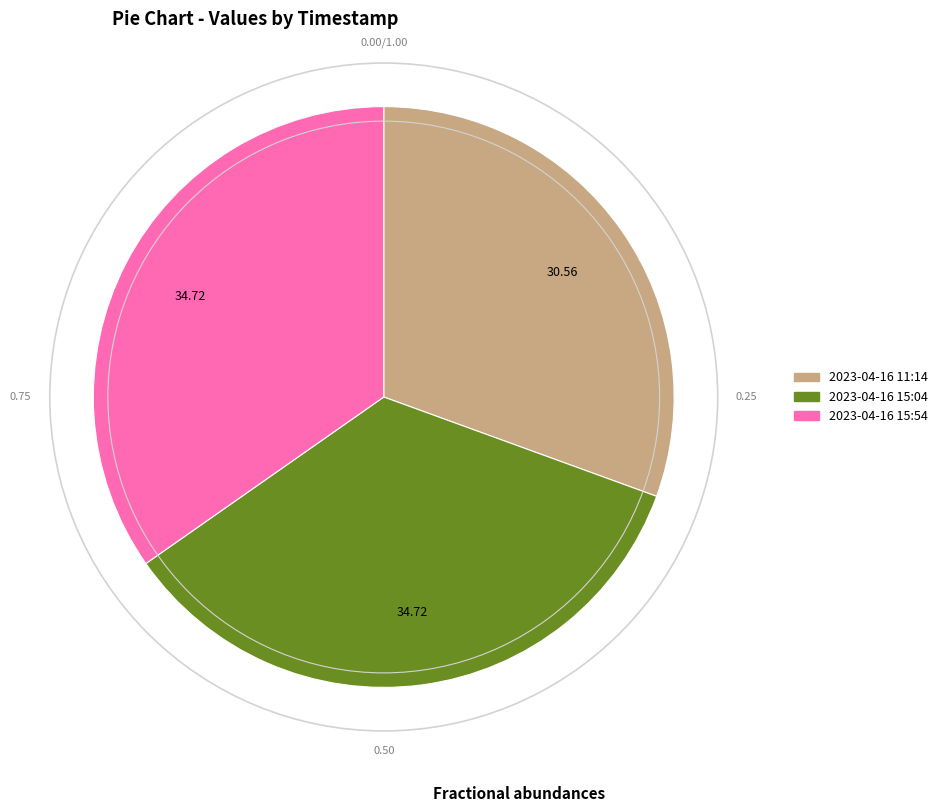

Is there any slice that represents more than half of the pie?

No